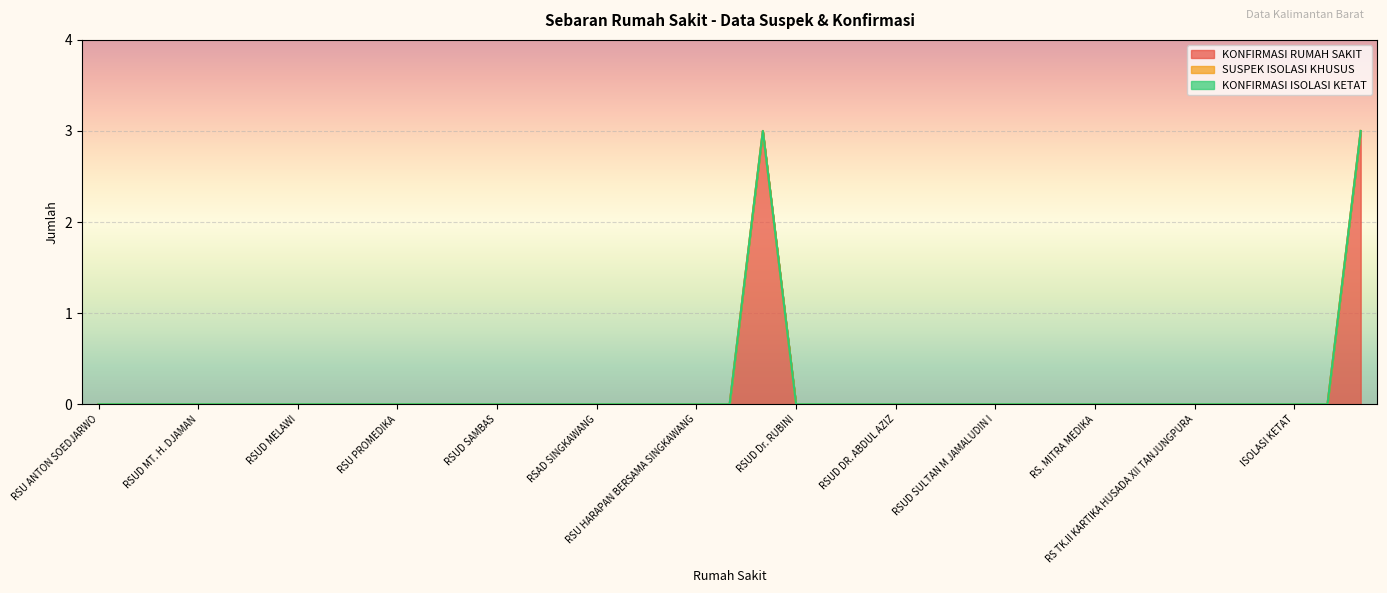

What is the label of the 27th point from the right?

RSUD SAMBAS